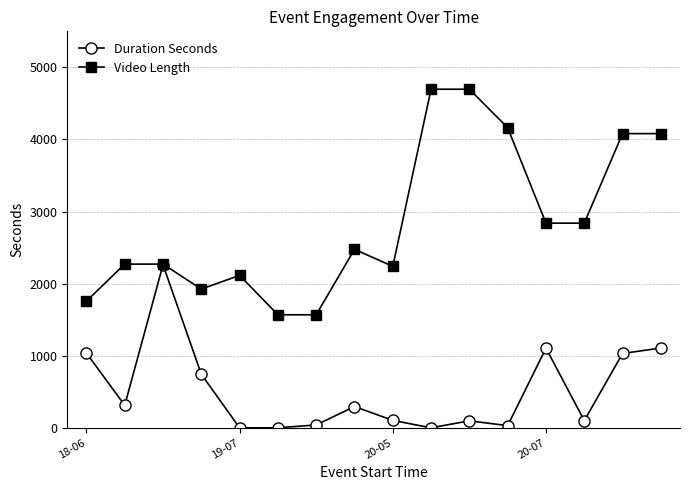

List the series in order of their peak value, highest first.

Video Length, Duration Seconds